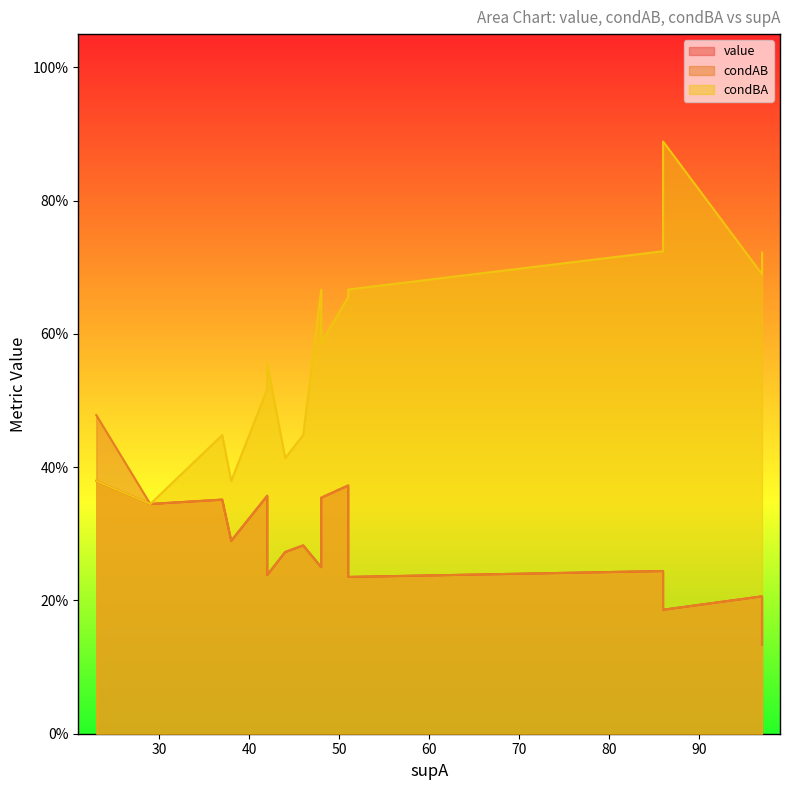

Which category has the highest value across all series?

86